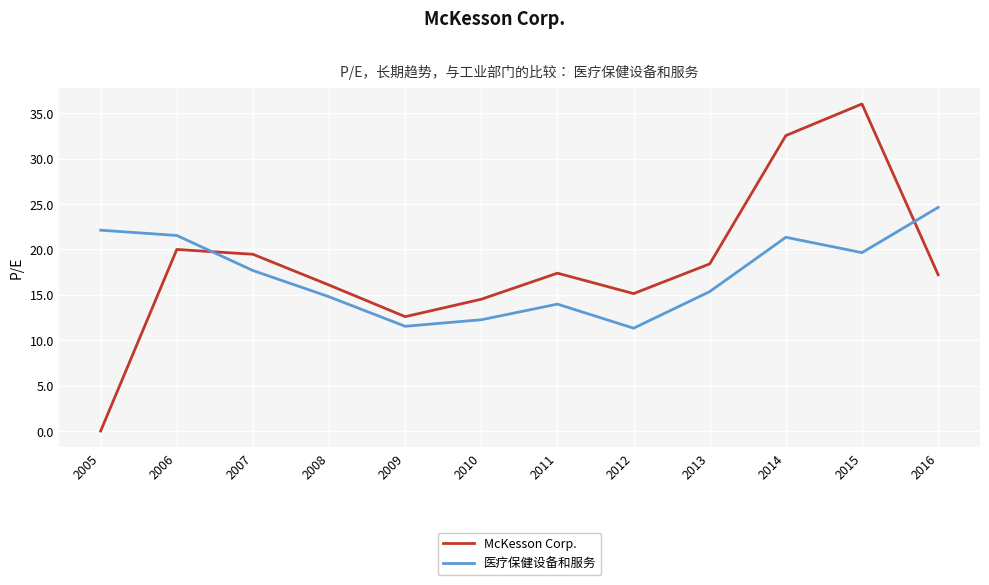

Count the number of categories in the chart.

12